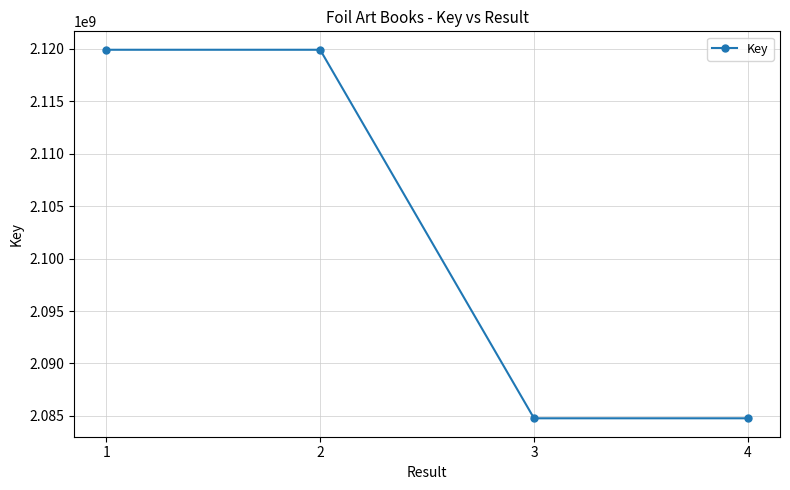

Does the chart have visible grid lines?

Yes